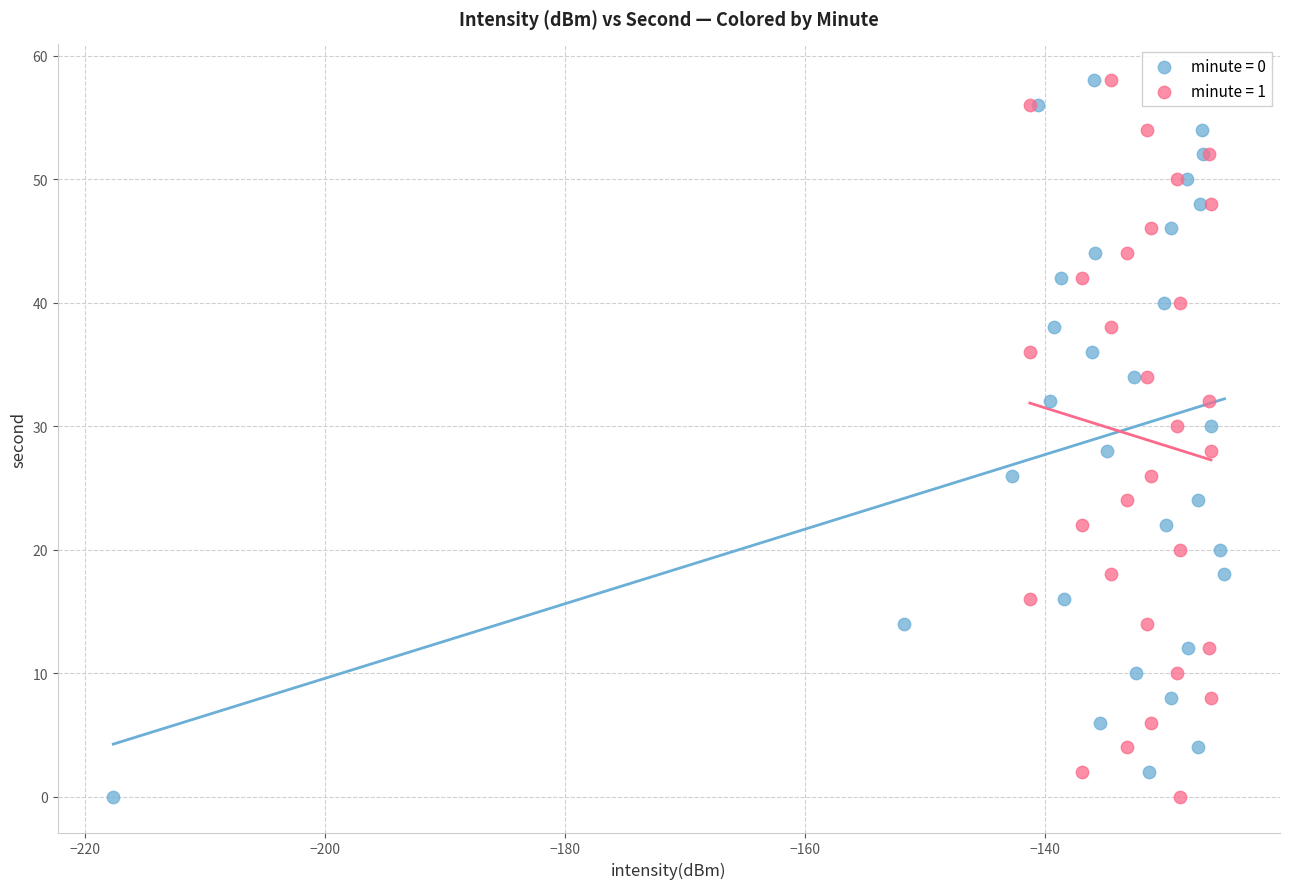

What are all the series names shown in the legend?

minute = 0, minute = 1